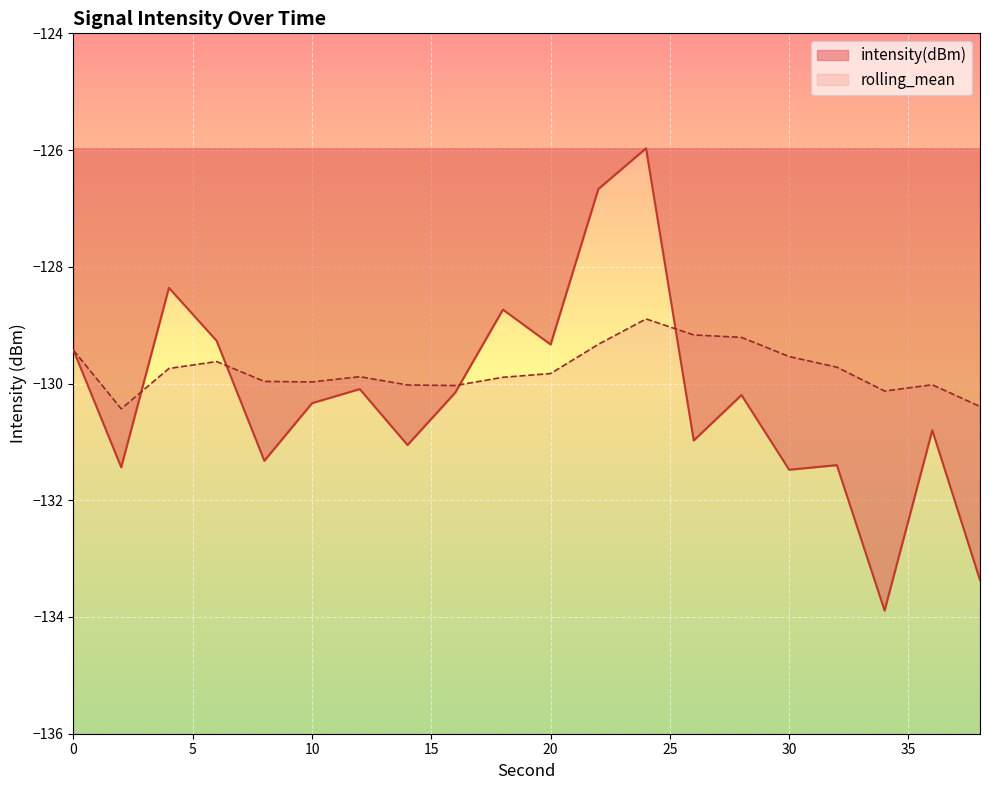

The value of rolling_mean at 34 is -130.1. True or false?

True